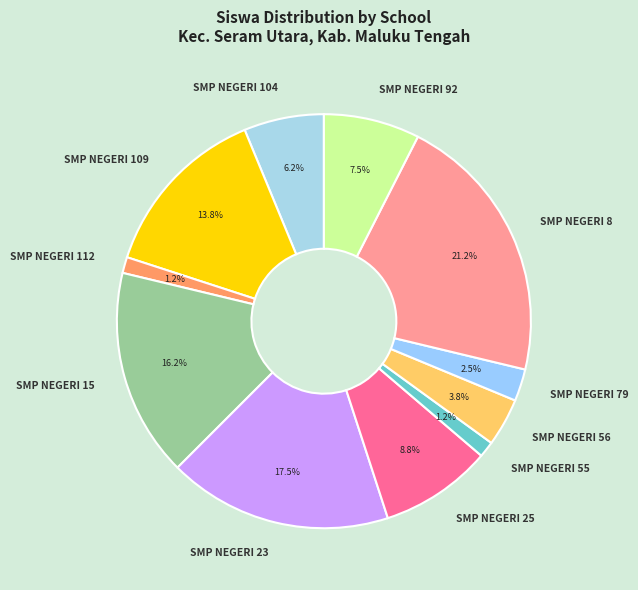

To the nearest percent, what portion does SMP NEGERI 112 represent?

1%